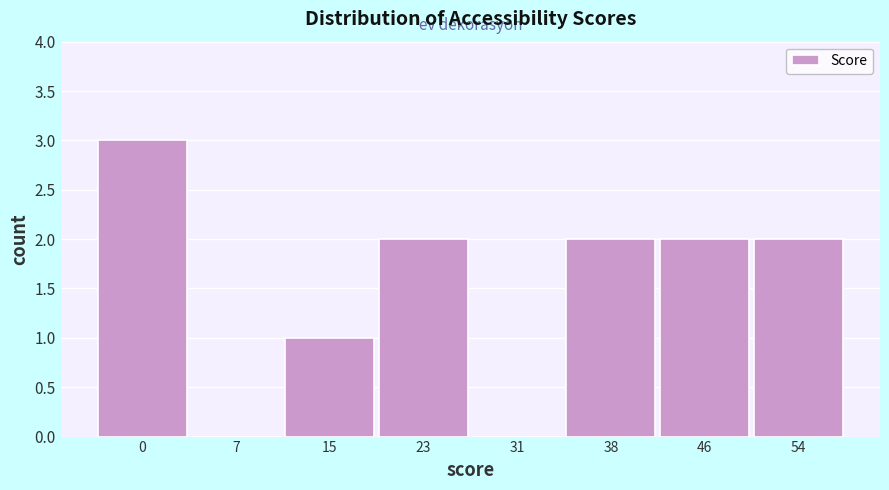

Reading left to right, what are all the values shown in this chart?

0=3	7=0	15=1	23=2	31=0	38=2	46=2	54=2